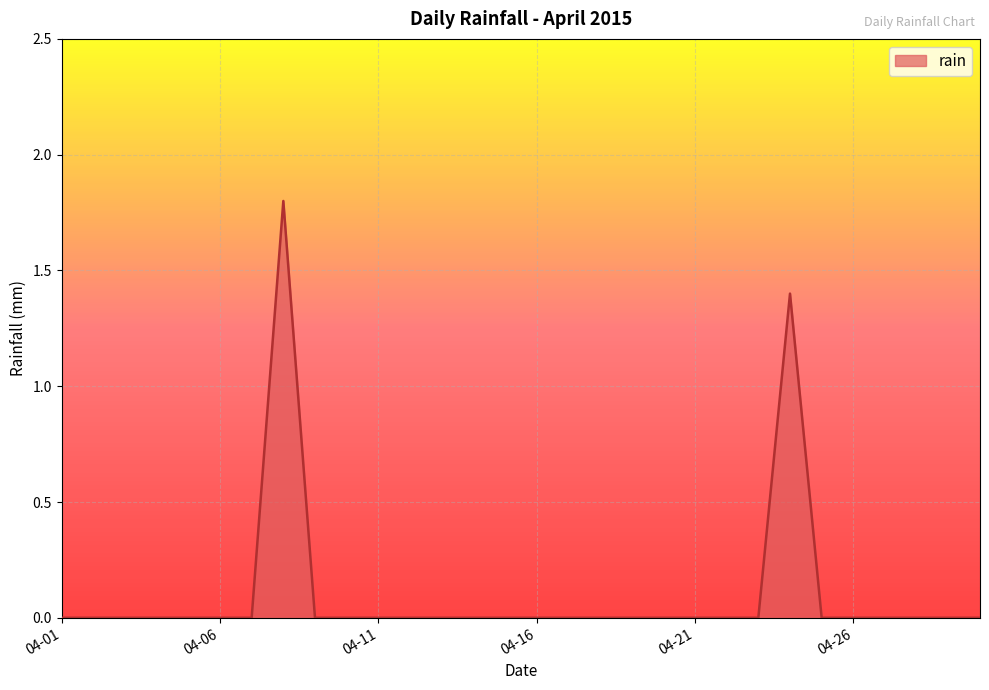

What is the difference between the maximum and minimum values?

1.8